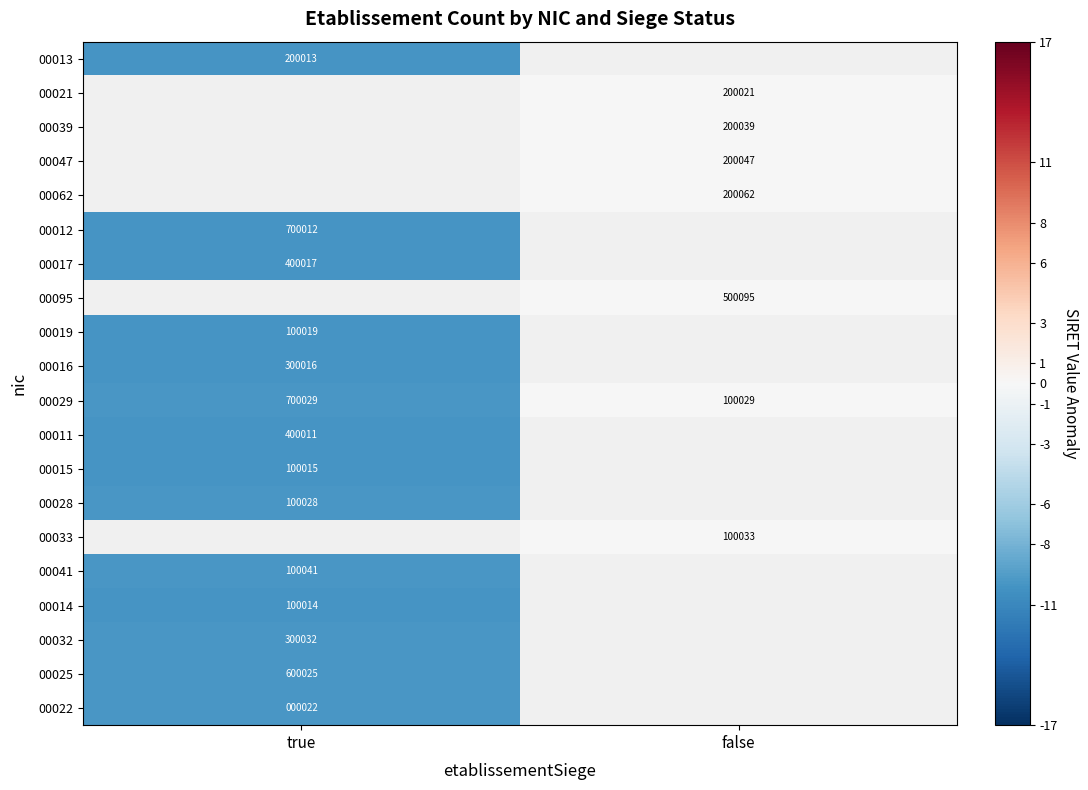

At how many categories does at least one series exceed -4?

1